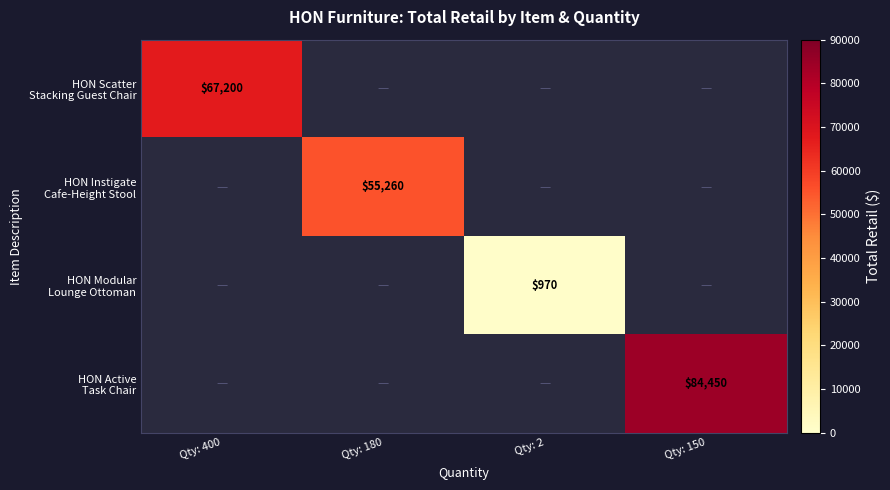

What is the sum of all HON Scatter Stacking Guest Chair values?

67200